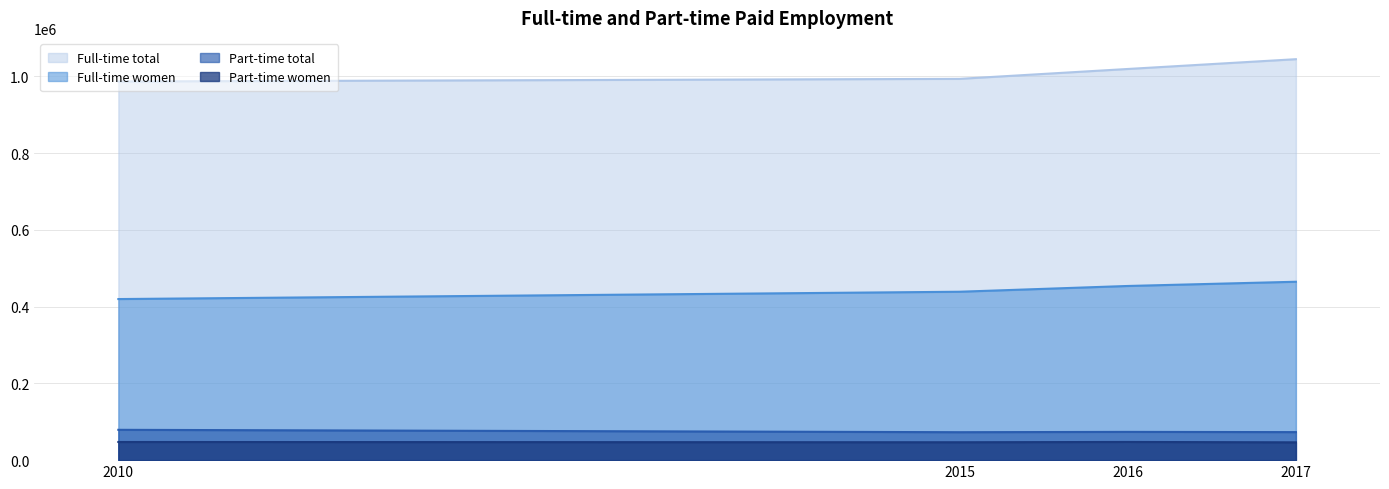

List the labels in order of Full-time women value, largest first.

2017, 2016, 2015, 2010